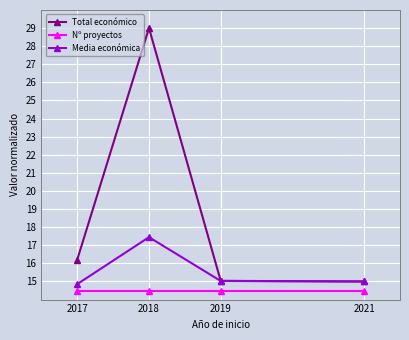

At which category does Total económico reach its first local peak?

2018